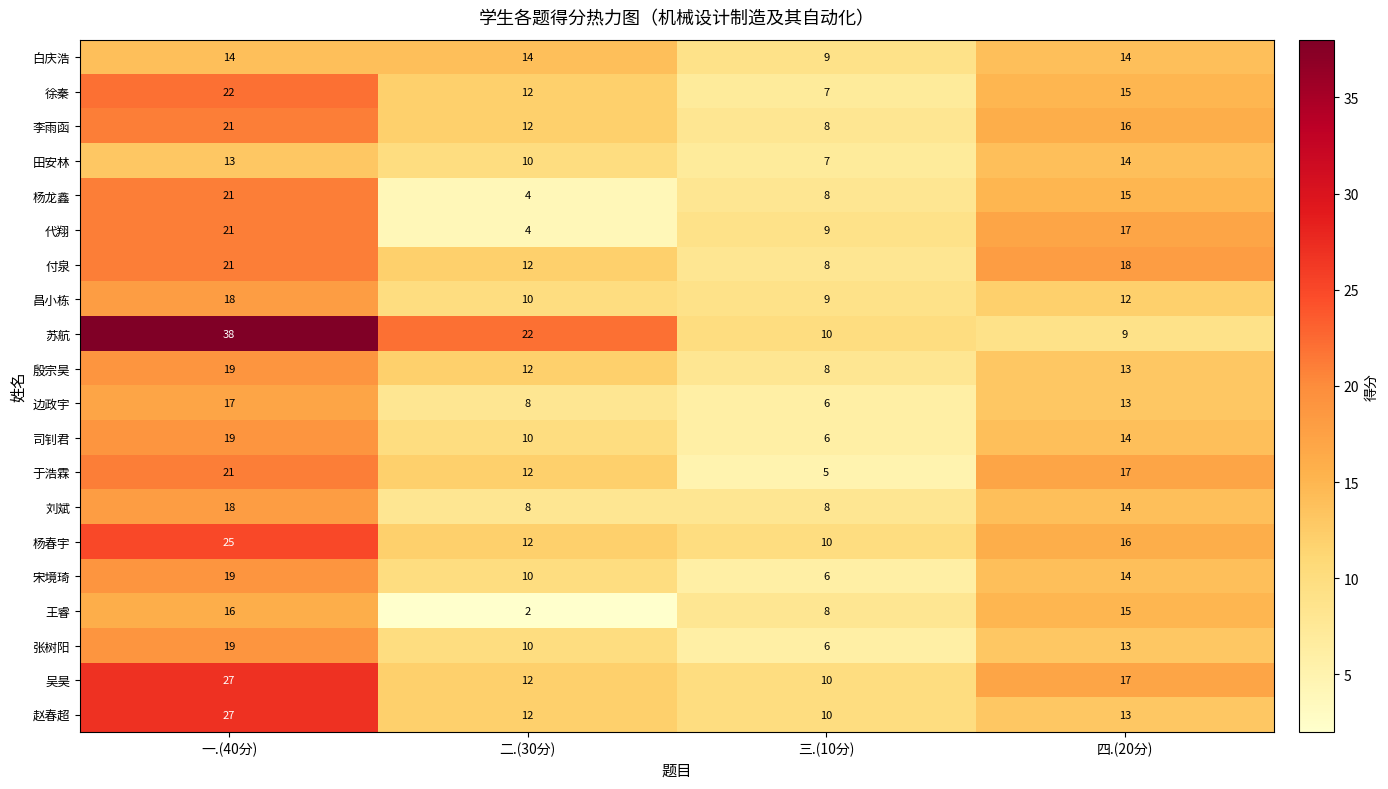

What is the difference between the 李雨函 values at 四.(20分) and 三.(10分)?

8